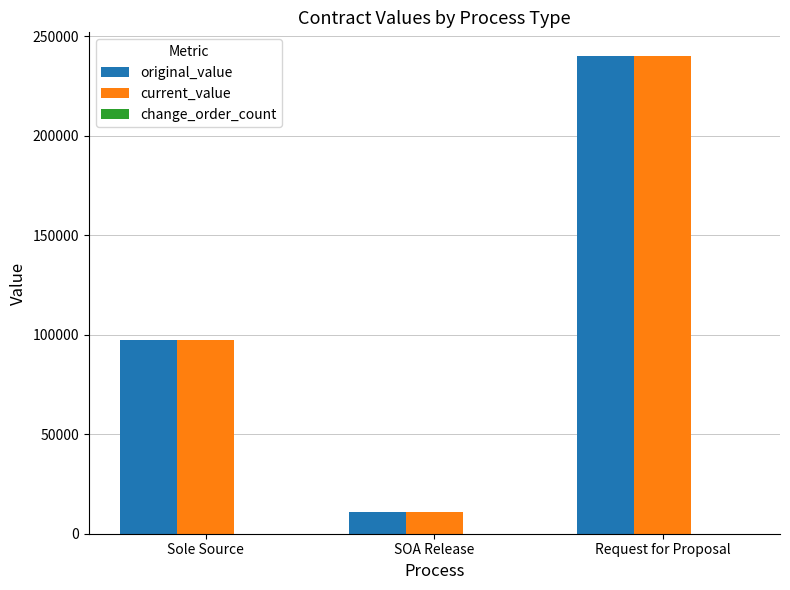

What is the difference between the second highest and minimum values in the current_value series?

86478.0